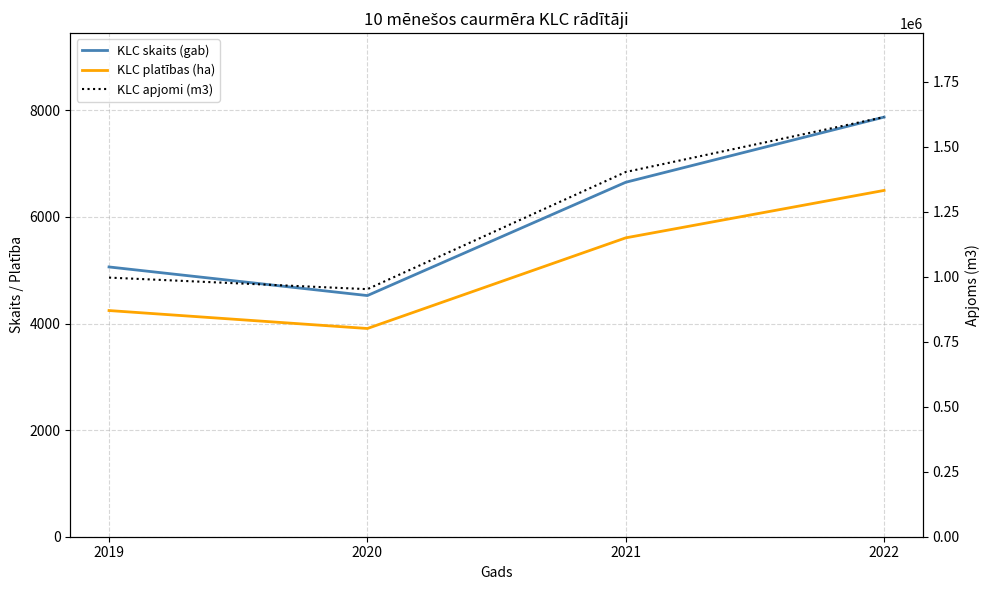

What are all the series names shown in the legend?

KLC skaits (gab), KLC platības (ha), KLC apjomi (m3)